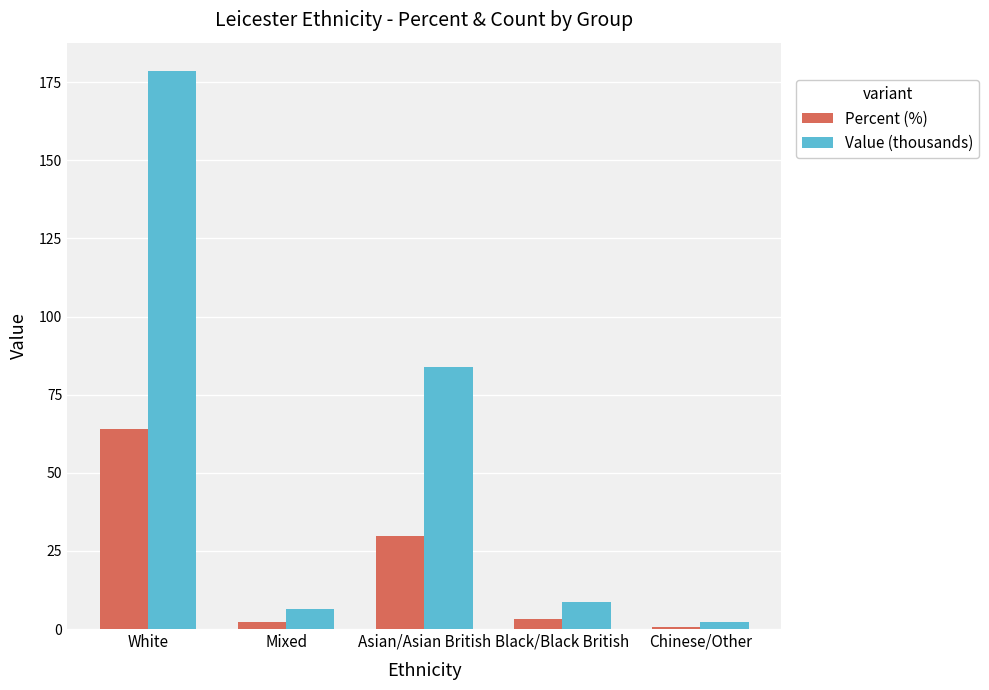

What is the sum of the Percent (%) values at Black/Black British and White?

67.0